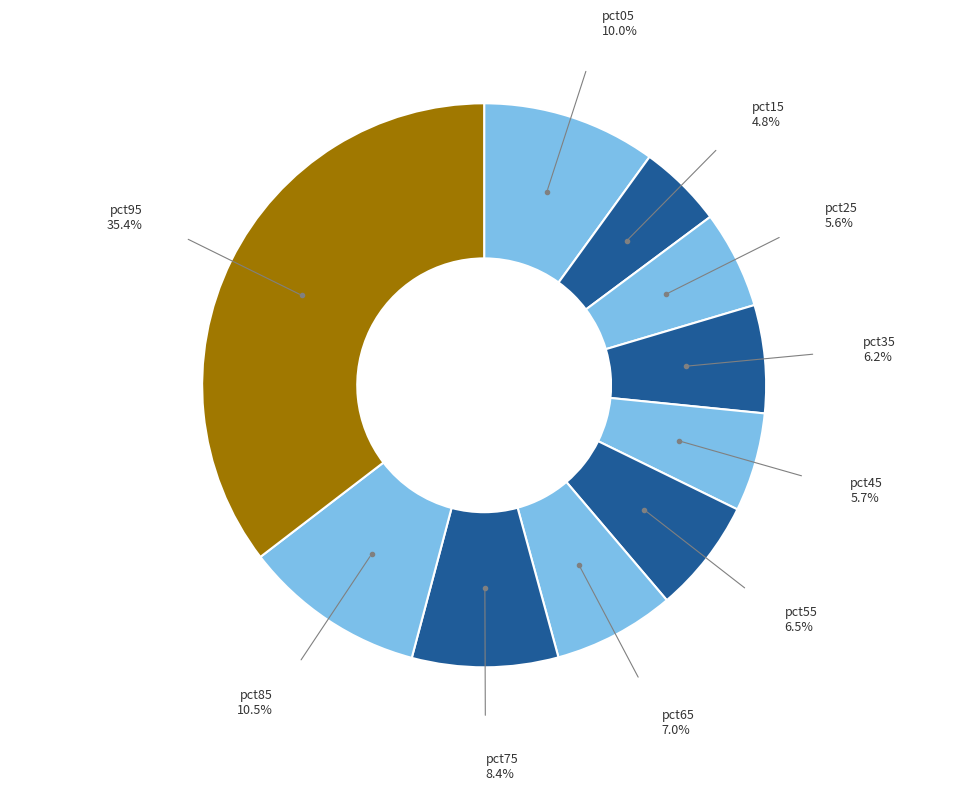

Count the number of slices in the pie.

10